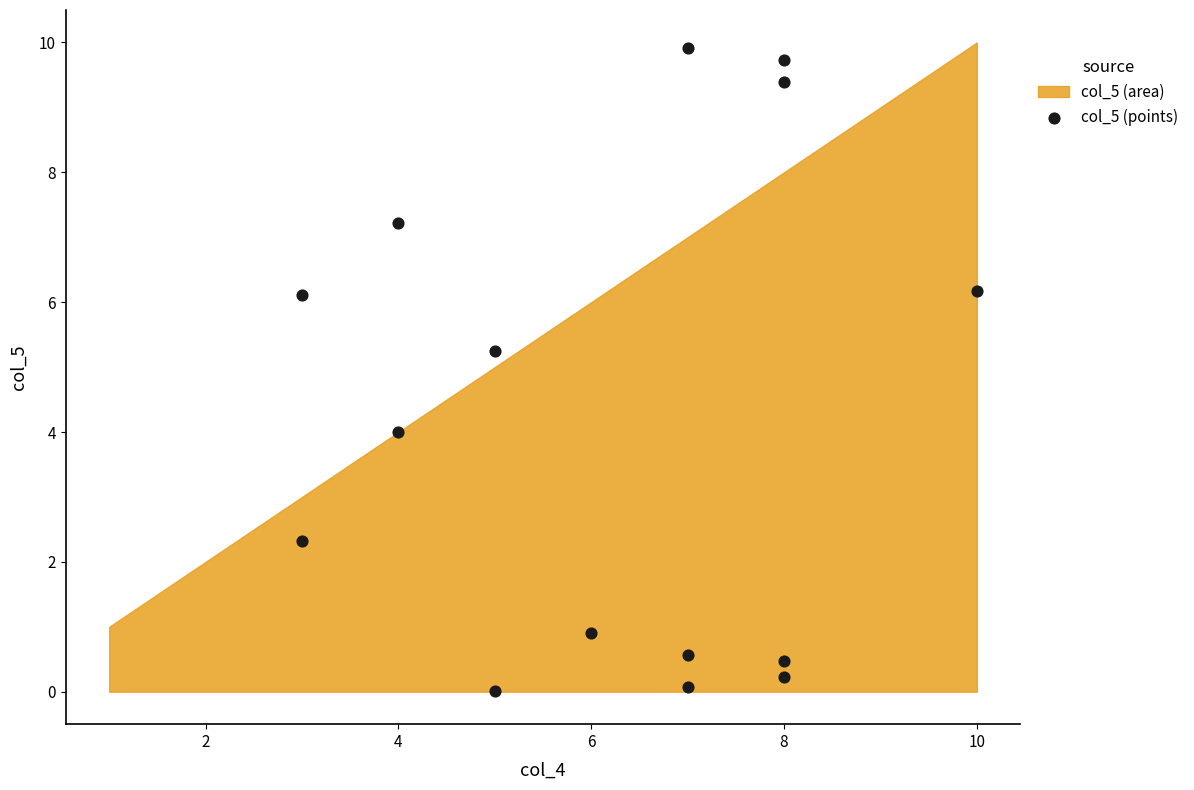

What is the range of Y values (max minus min)?

9.9